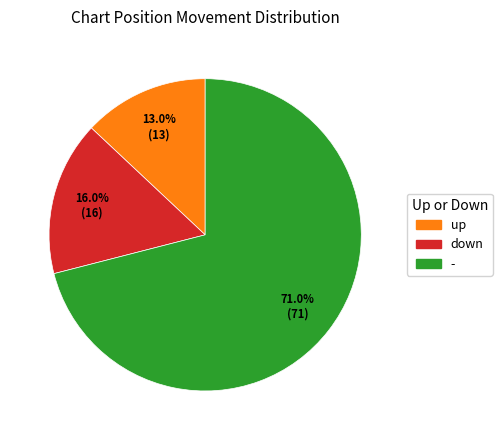

To the nearest percent, what portion does - represent?

71%